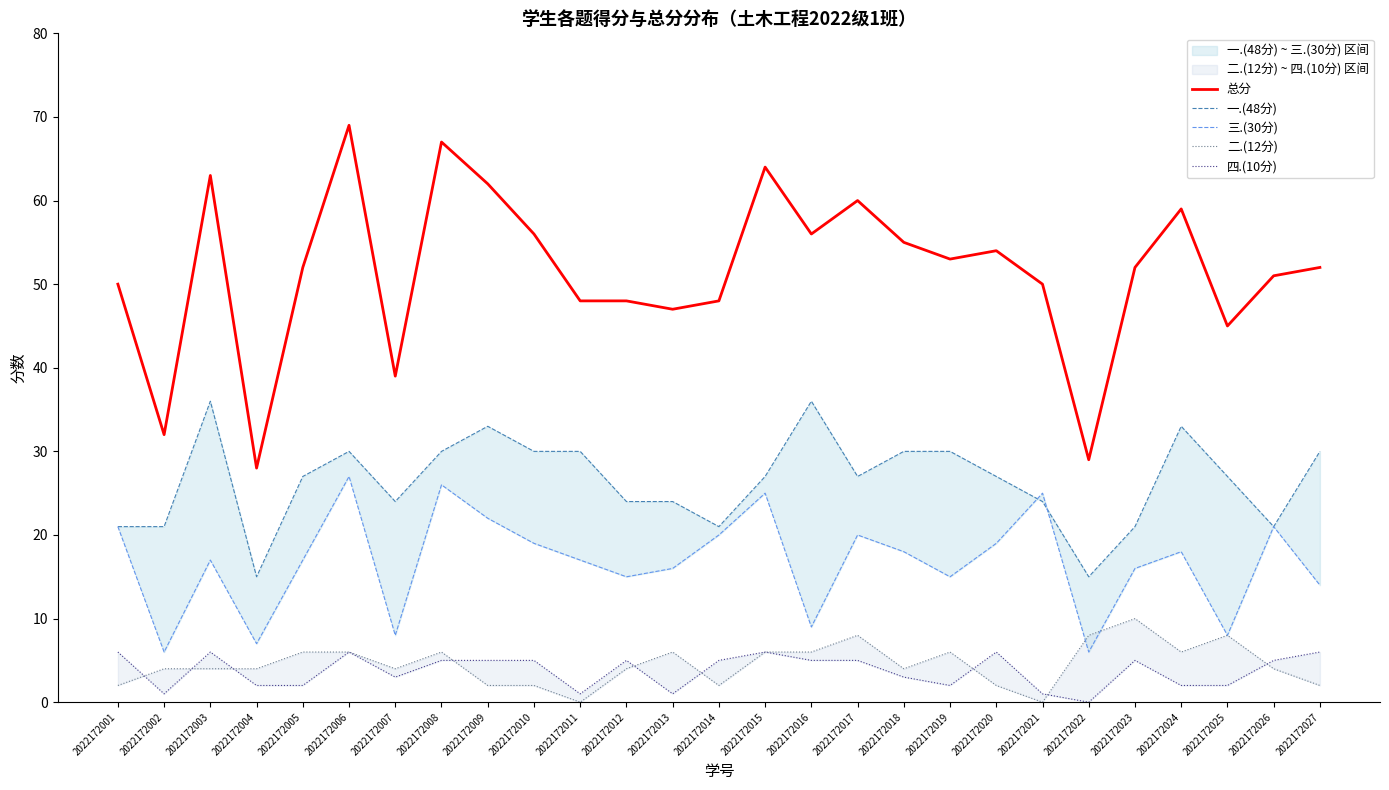

True or false: 一.(48分) and 四.(10分) intersect in this chart.

False